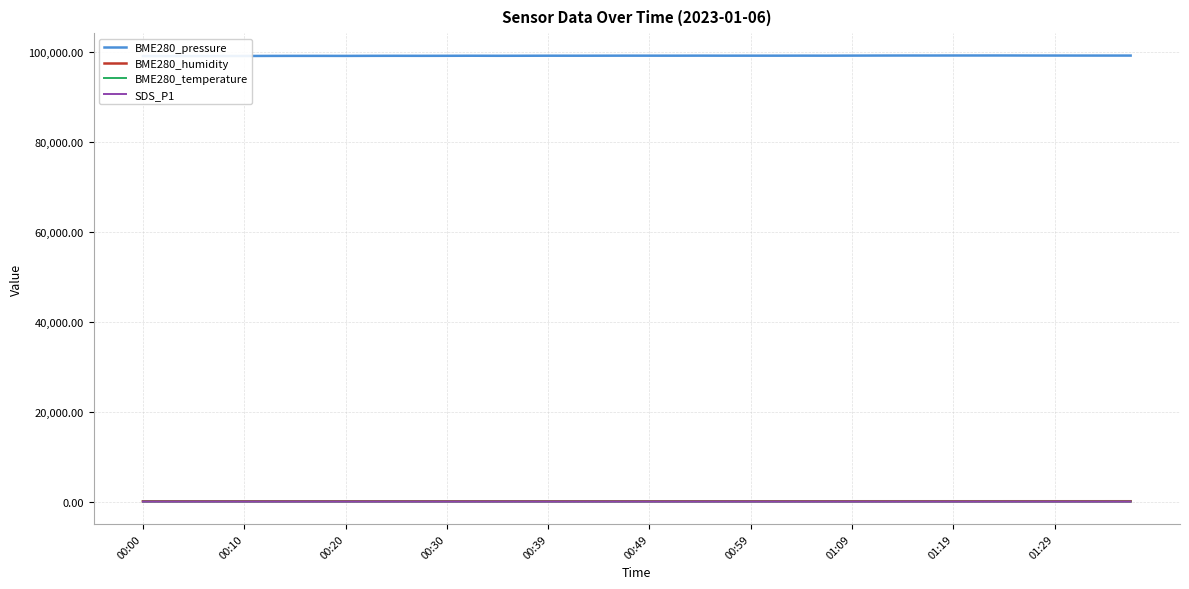

What is the difference between the second highest and minimum values in the BME280_pressure series?

132.0